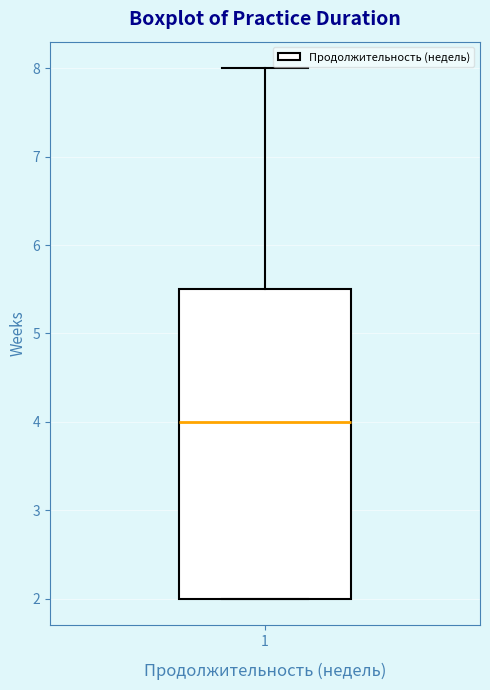

Transcribe this box plot: give where the median line is, the range the box spans, and where the two whiskers end, as read against the y-axis. The values are not printed on the chart, so give them approximately, as read against the axis.

median 4.0, box 2.0 to 5.5, whiskers 2.0 to 8.0